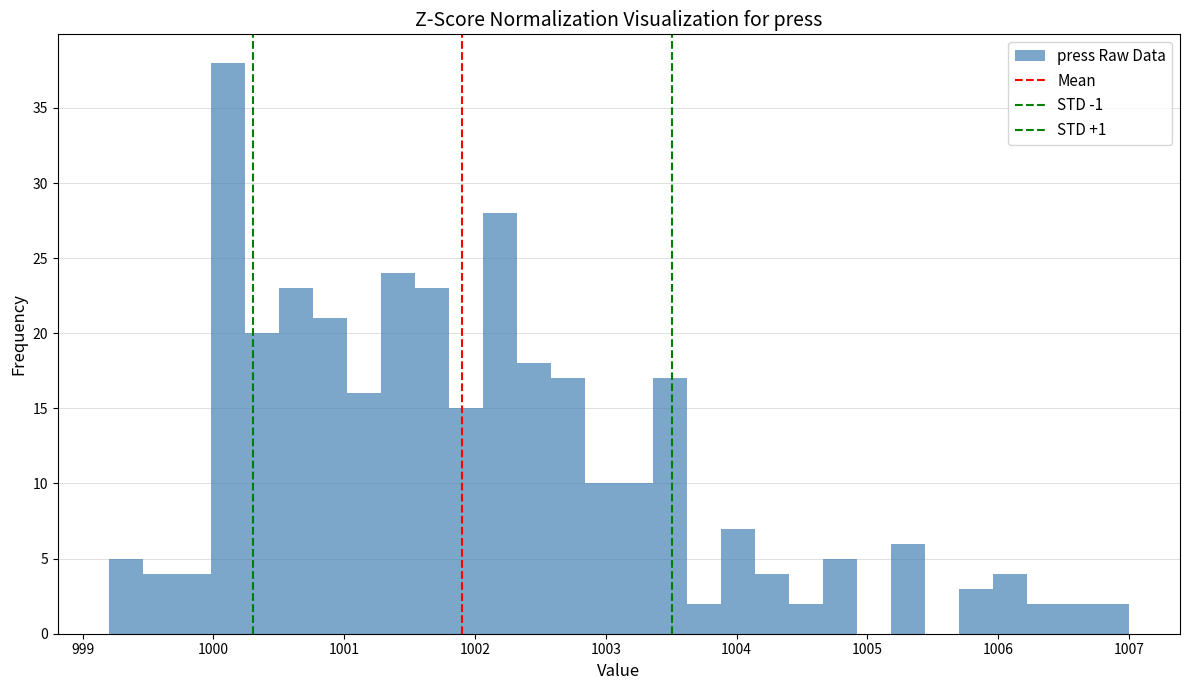

Read against the x-axis, roughly where is the centre of the tallest bar?

1000.1